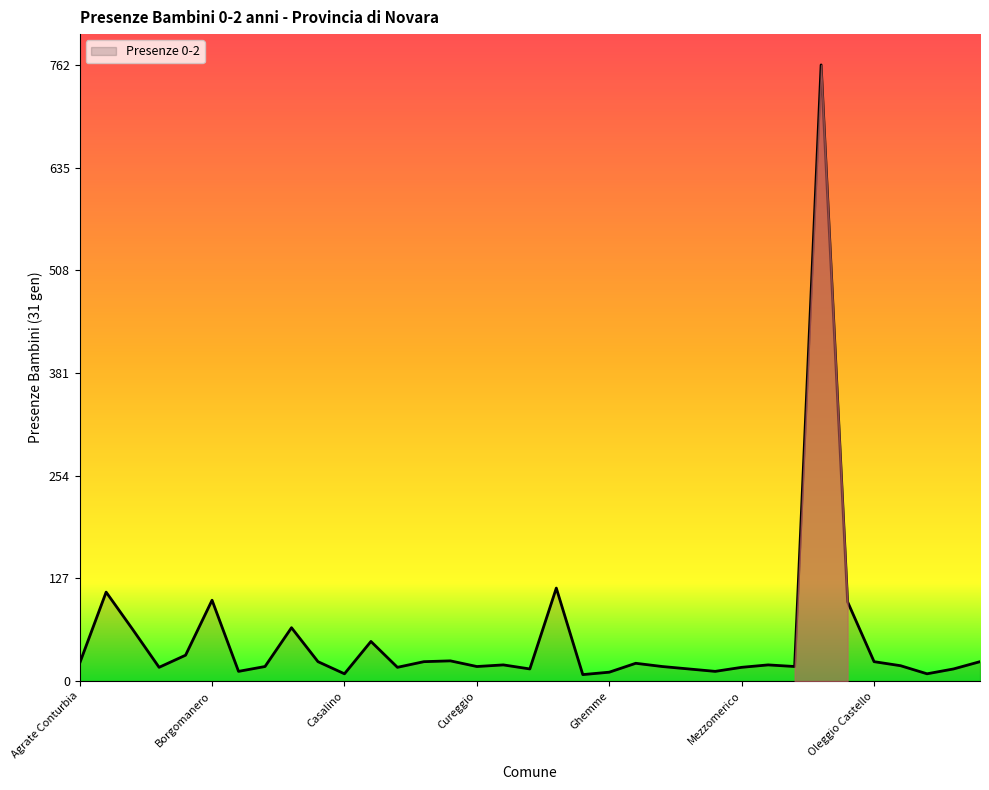

True or false: the data has more than 0 interior local peaks.

True